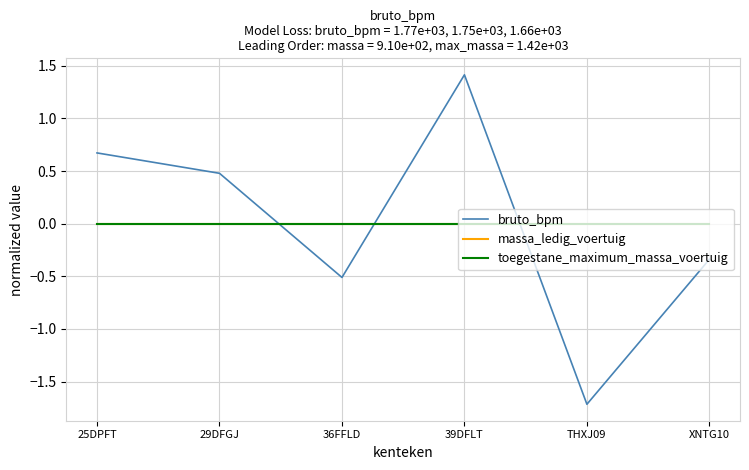

True or false: toegestane_maximum_massa_voertuig has more than 1 points higher than both neighbors.

False